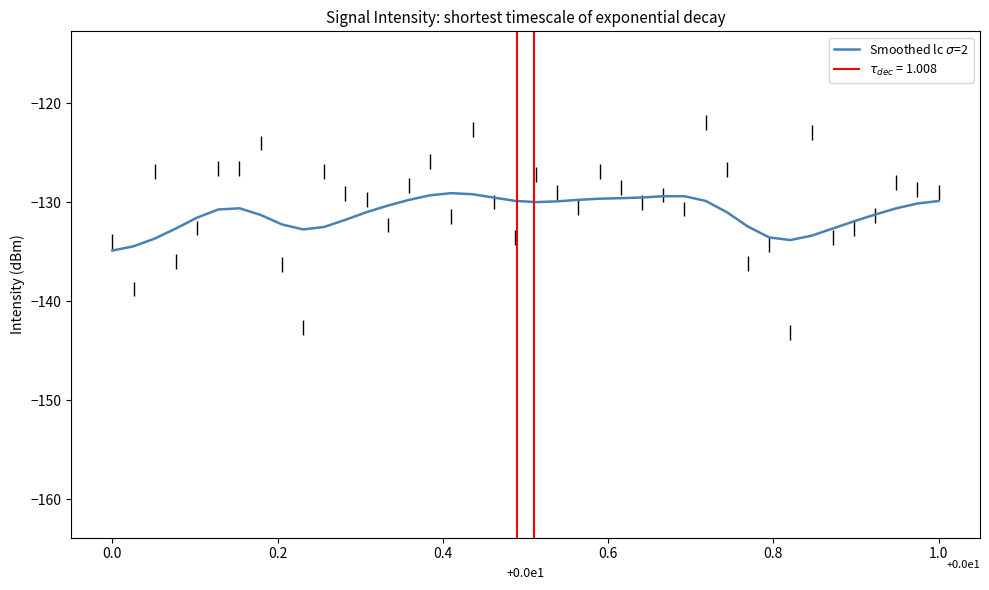

What is the difference between the second highest and second lowest values?

5.3